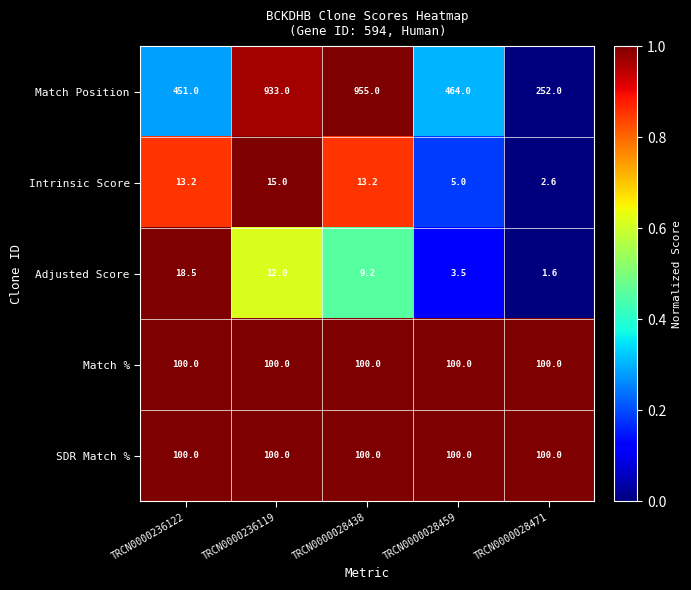

How many distinct data groups are displayed?

5